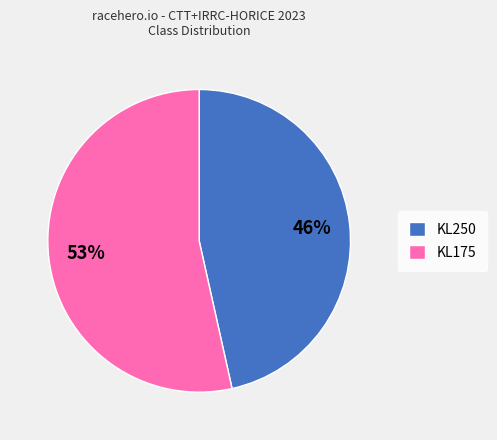

Is it true that KL250 is 58% of the pie?

False